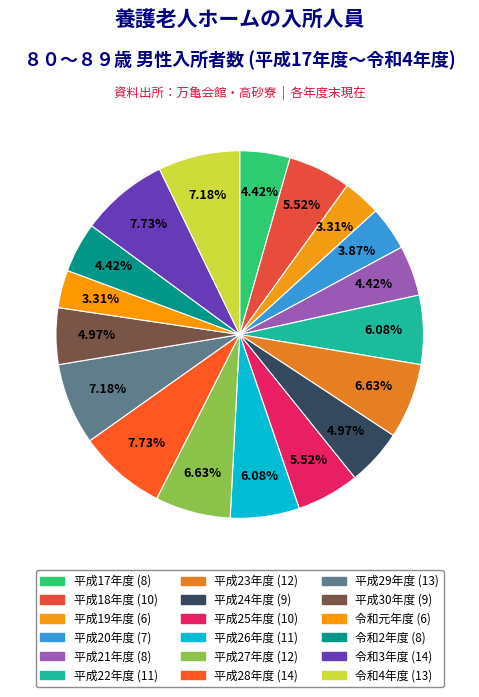

What is the largest slice in the pie chart?

平成28年度